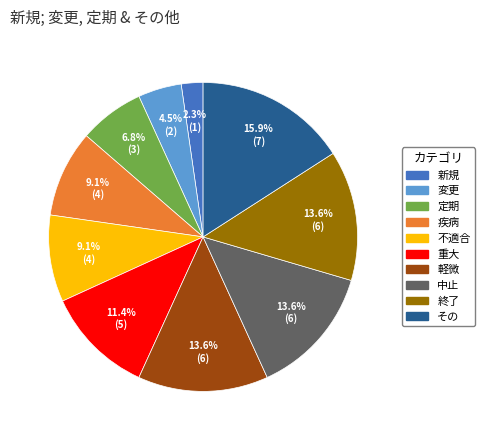

What is the smallest slice in the pie chart?

新規